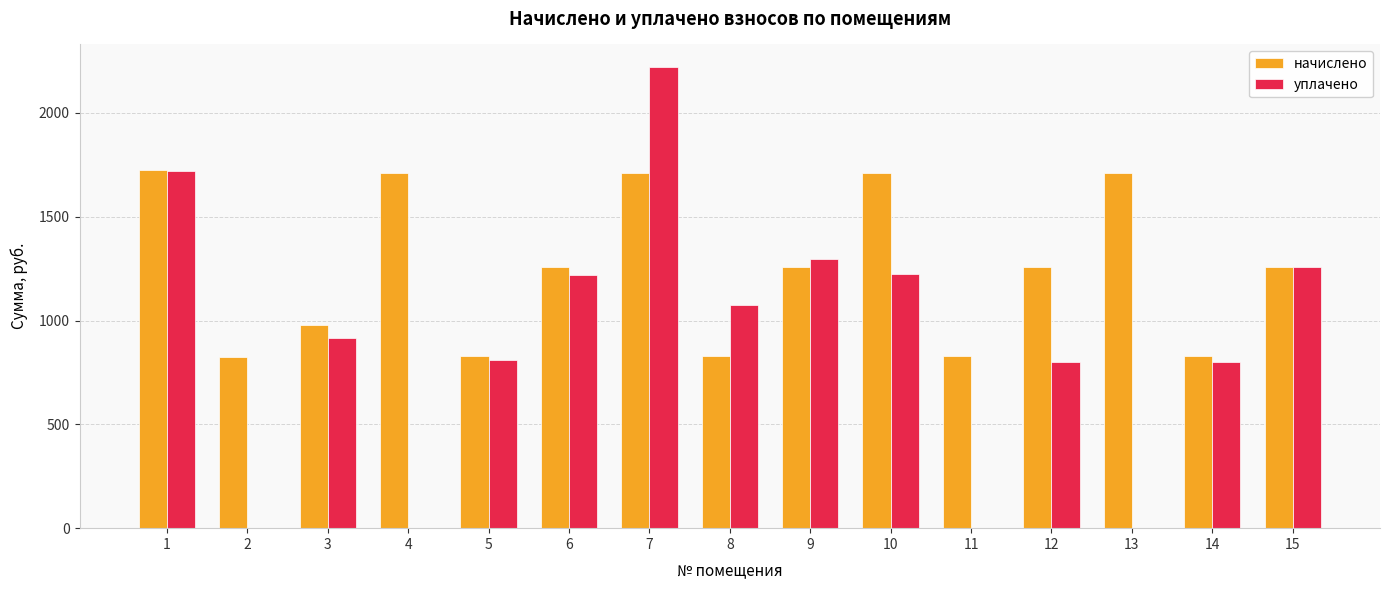

Is it true that начислено equals 830.5 at 6?

False